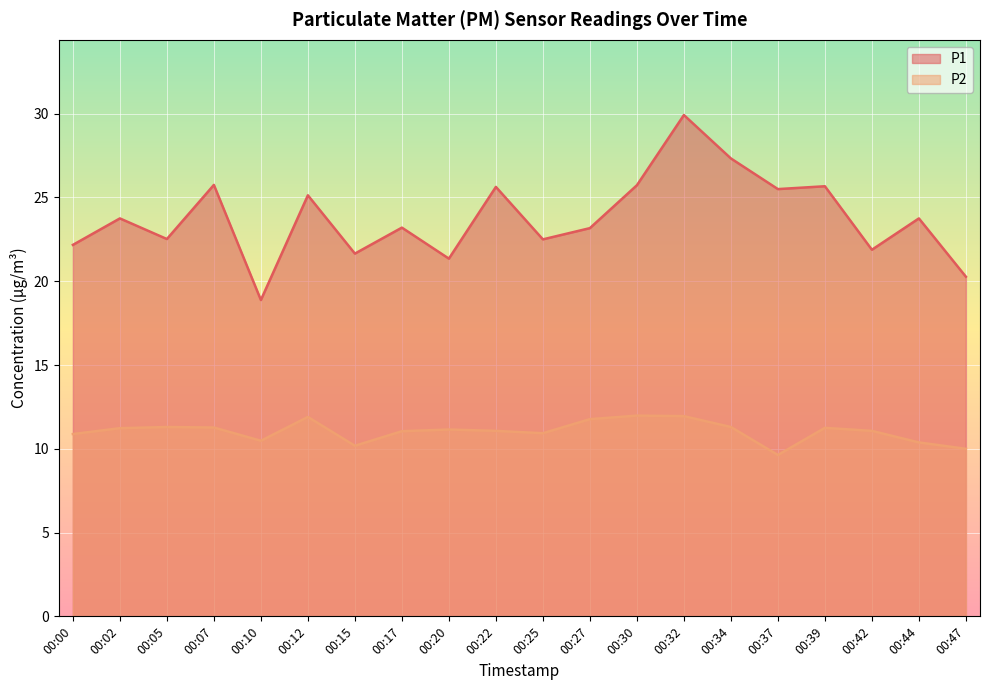

What is the value of the P1 point at the 19th from the left?

23.8